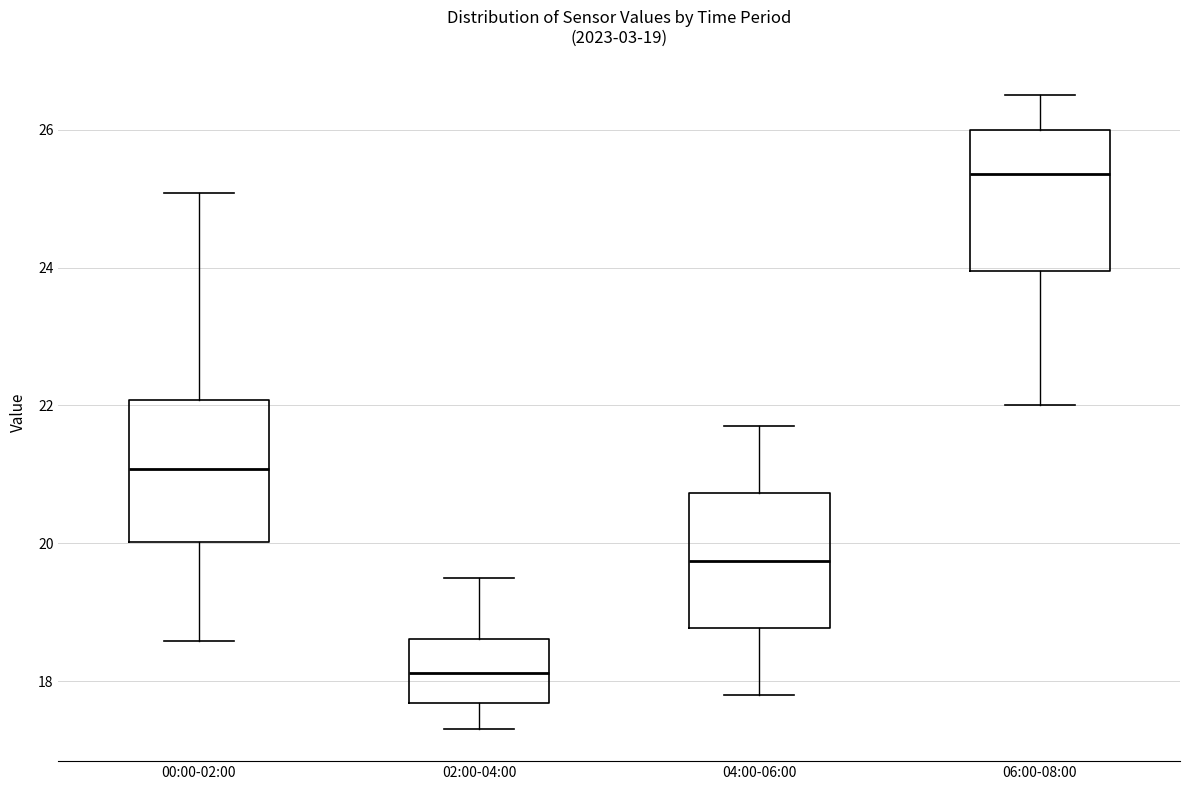

Which box's median line is the lowest?

02:00-04:00